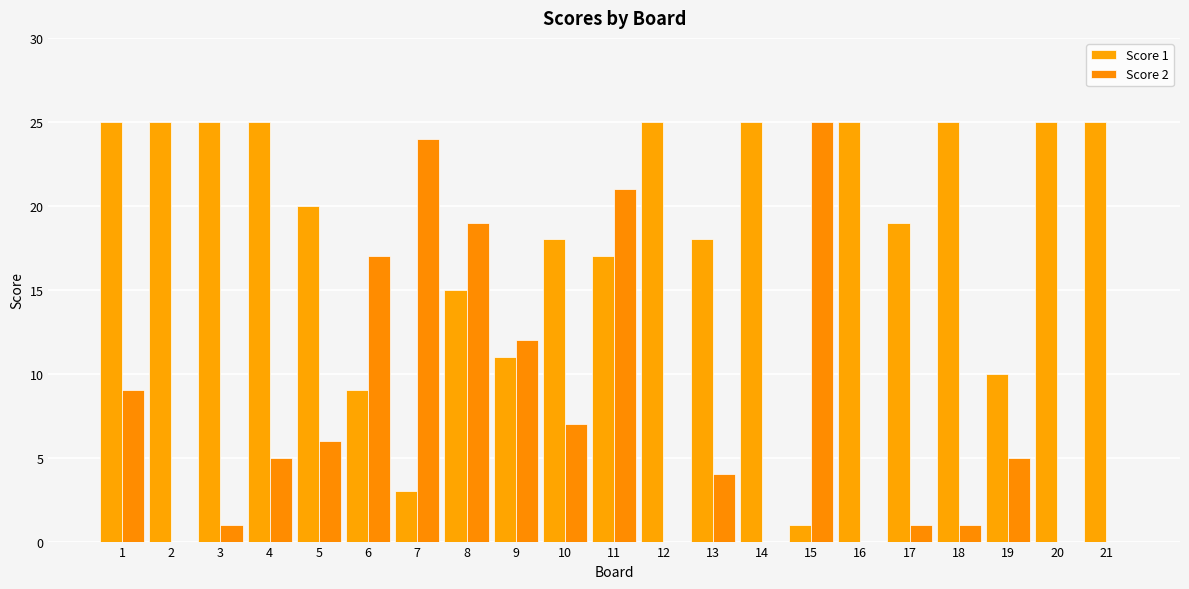

At which label does Score 2 first exceed 5?

1